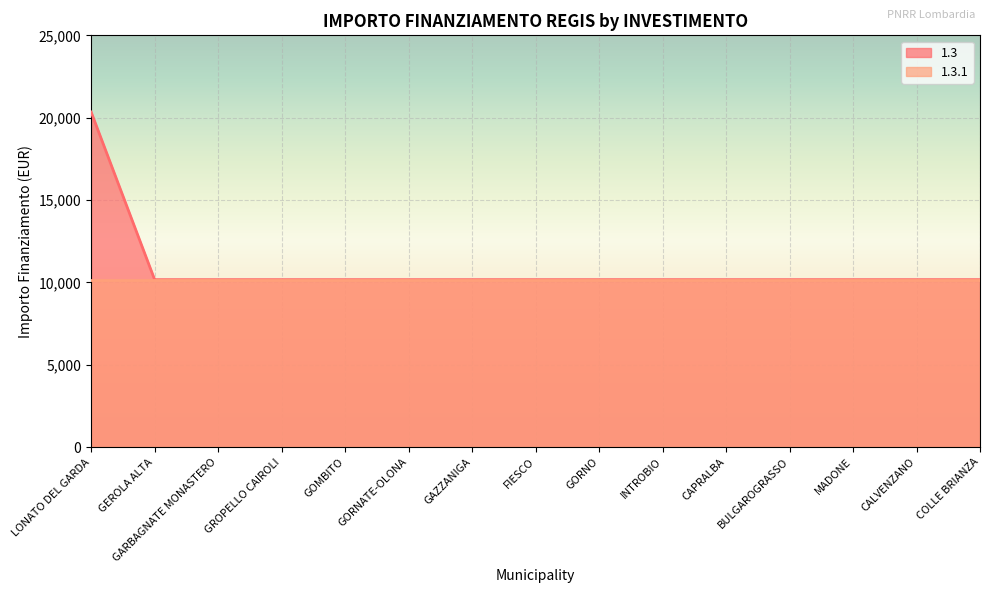

What is the minimum value shown in the chart?

10172